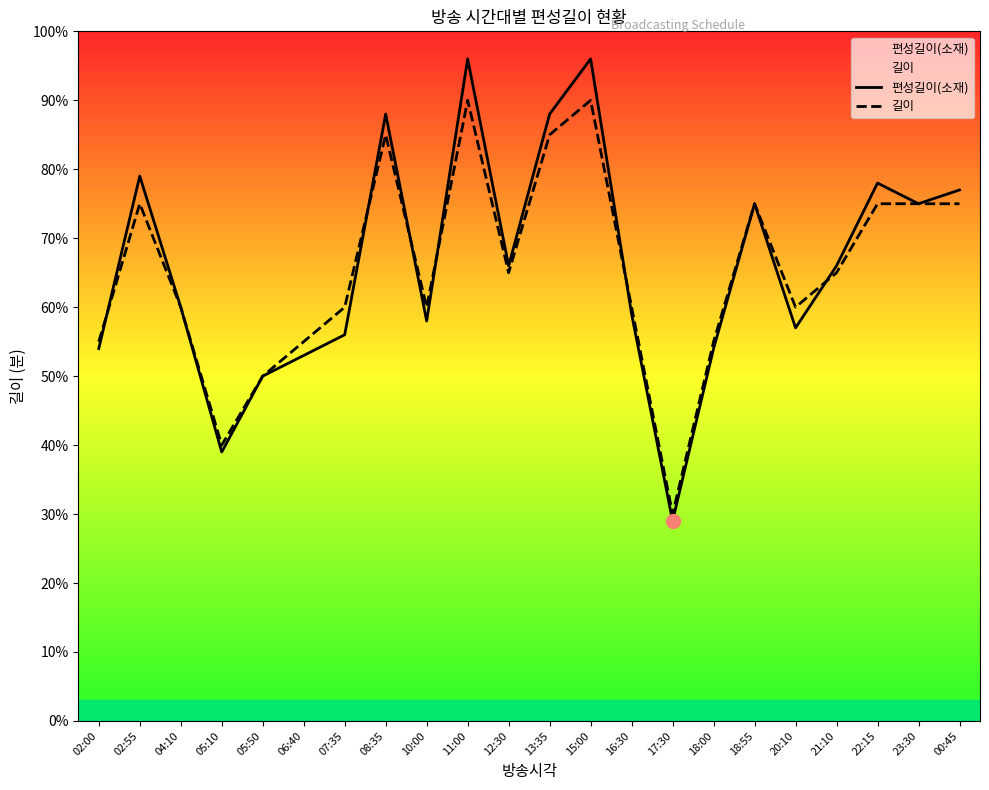

How many values in the 편성길이(소재) series exceed 66?

9